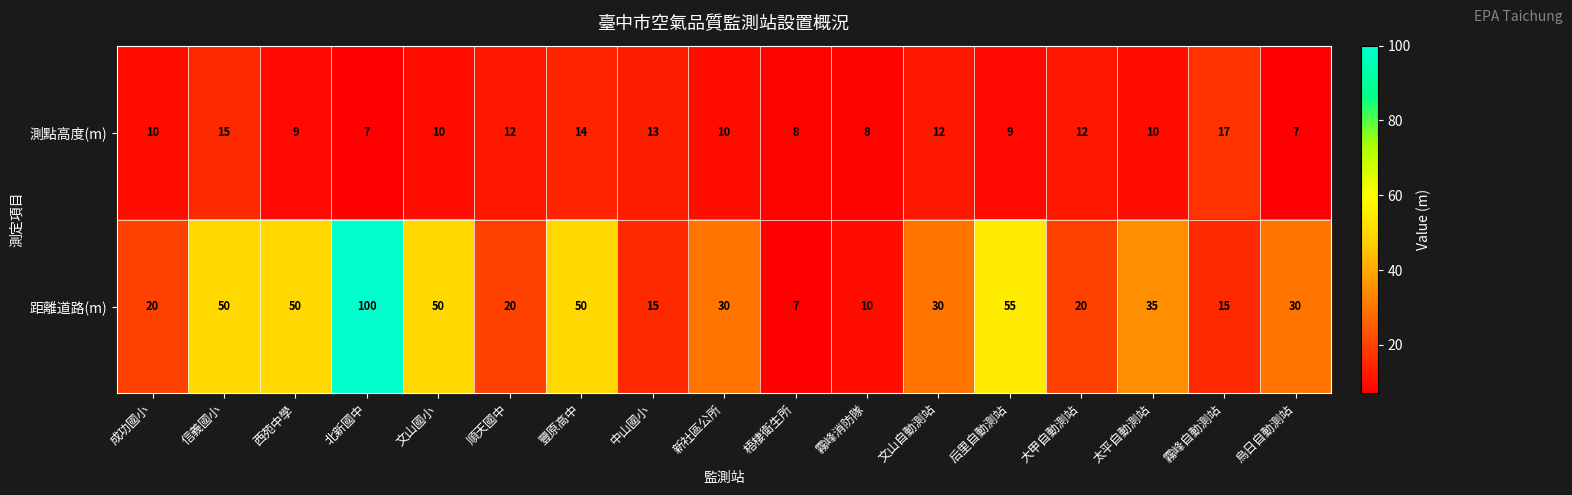

Where does the 距離道路(m) series first go above 30?

信義國小